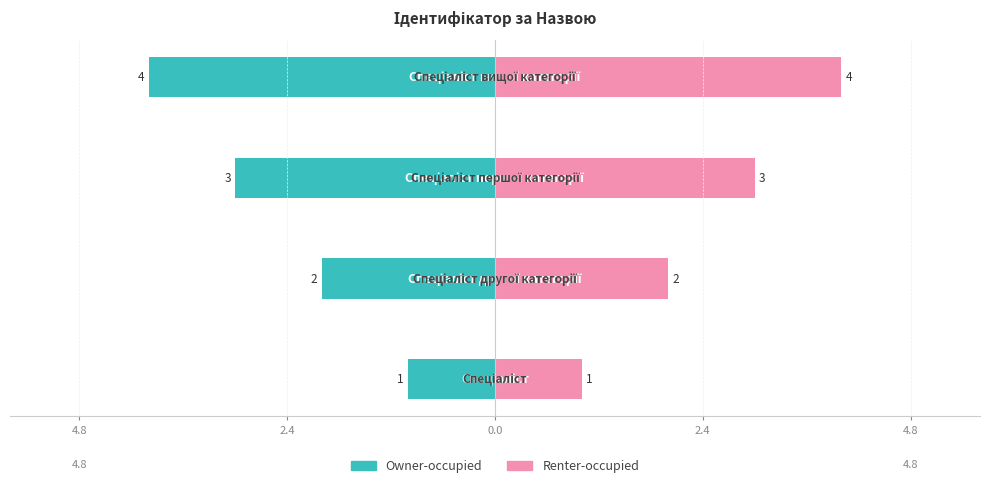

The value of Owner-occupied at 2.4 is -4. True or false?

True